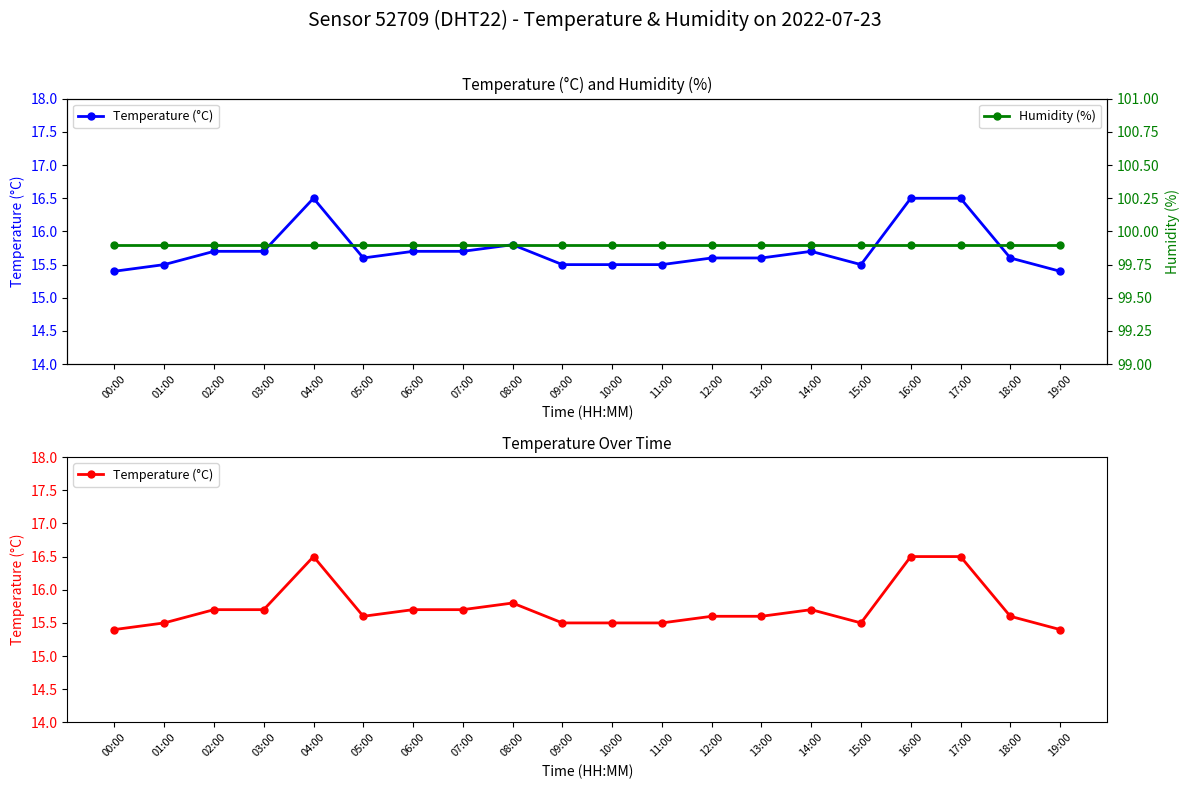

True or false: Humidity (%) has more than 1 interior local peaks.

False